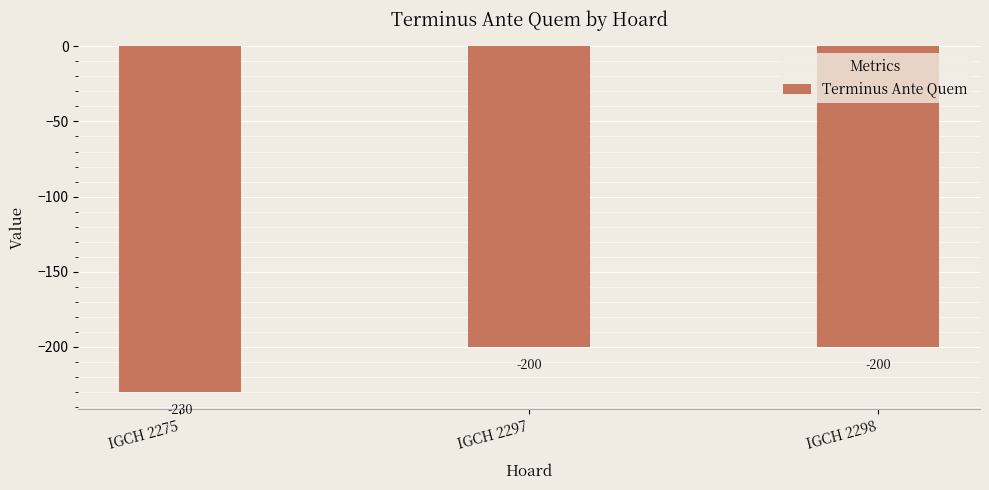

What is the difference between the second highest and minimum values?

30